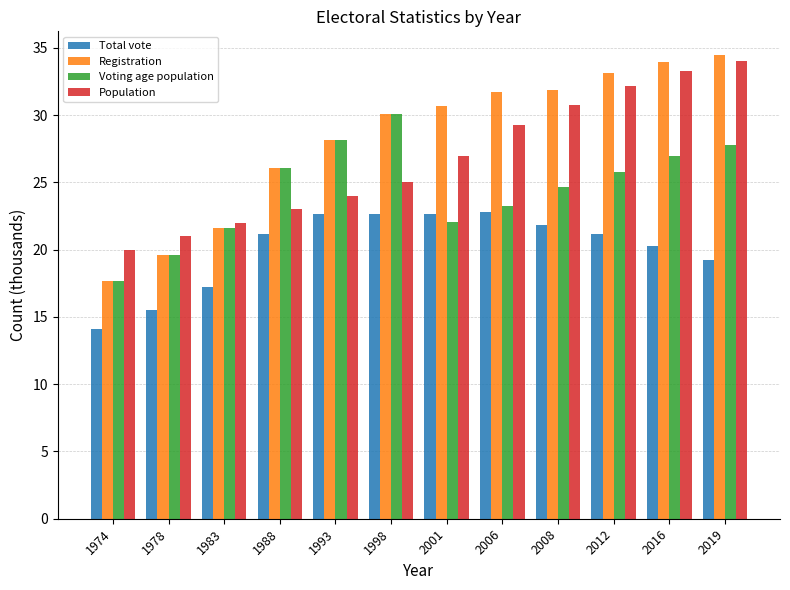

What is the difference between the Registration values at 2012 and 2016?

0.9